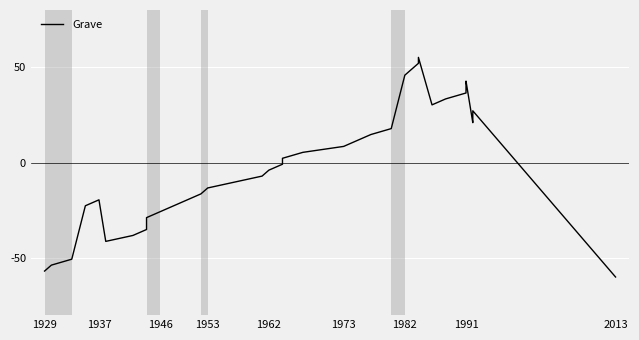

True or false: the data shows -6.7 at 1953.

False